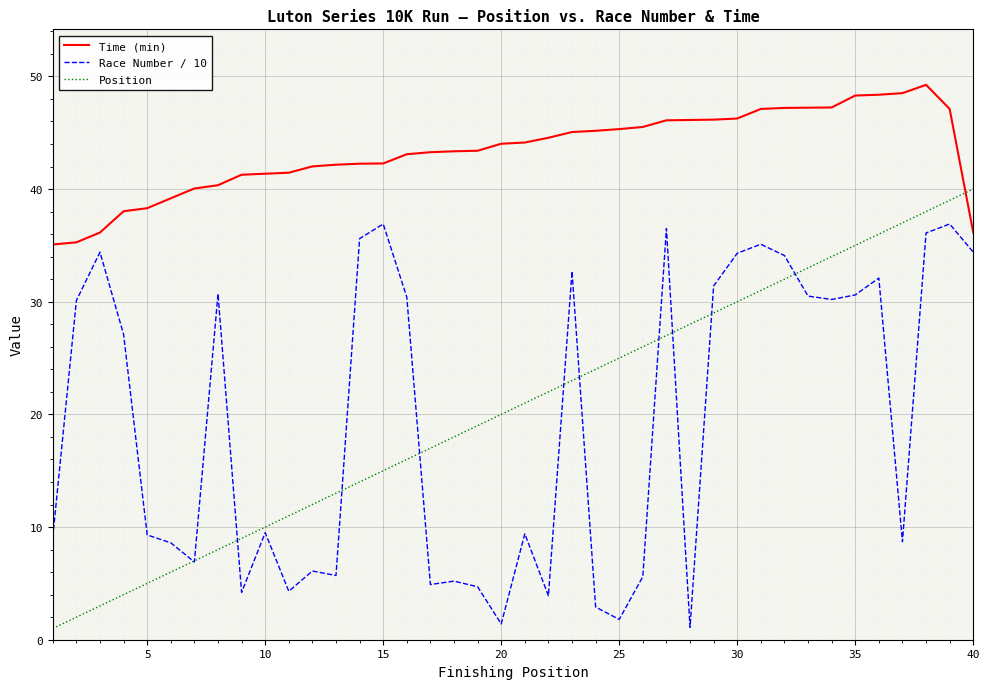

How many categories are shown in the chart?

40